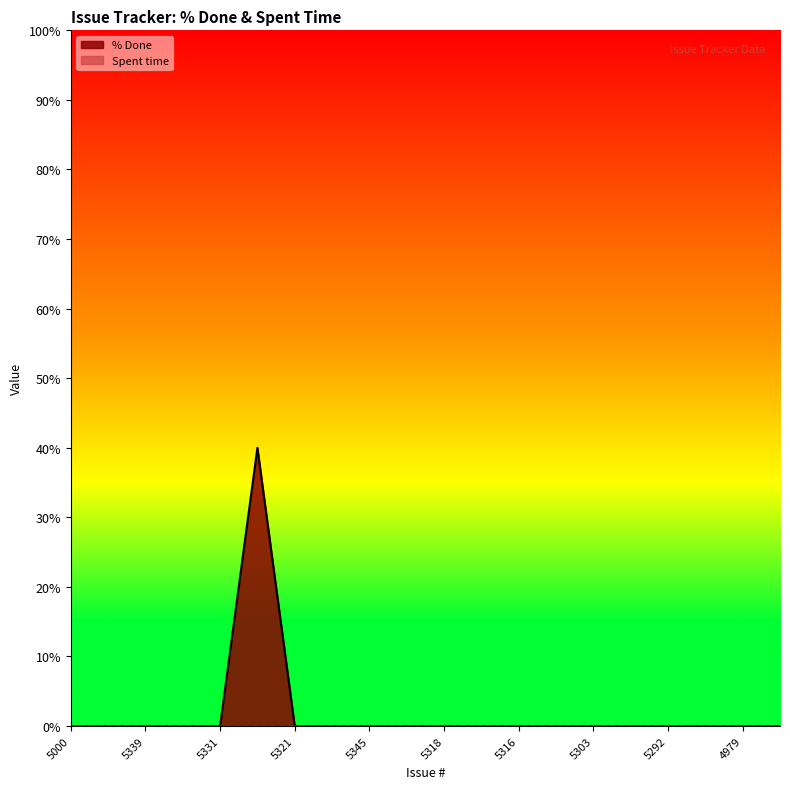

True or false: the data shows 0 at 4993.

True